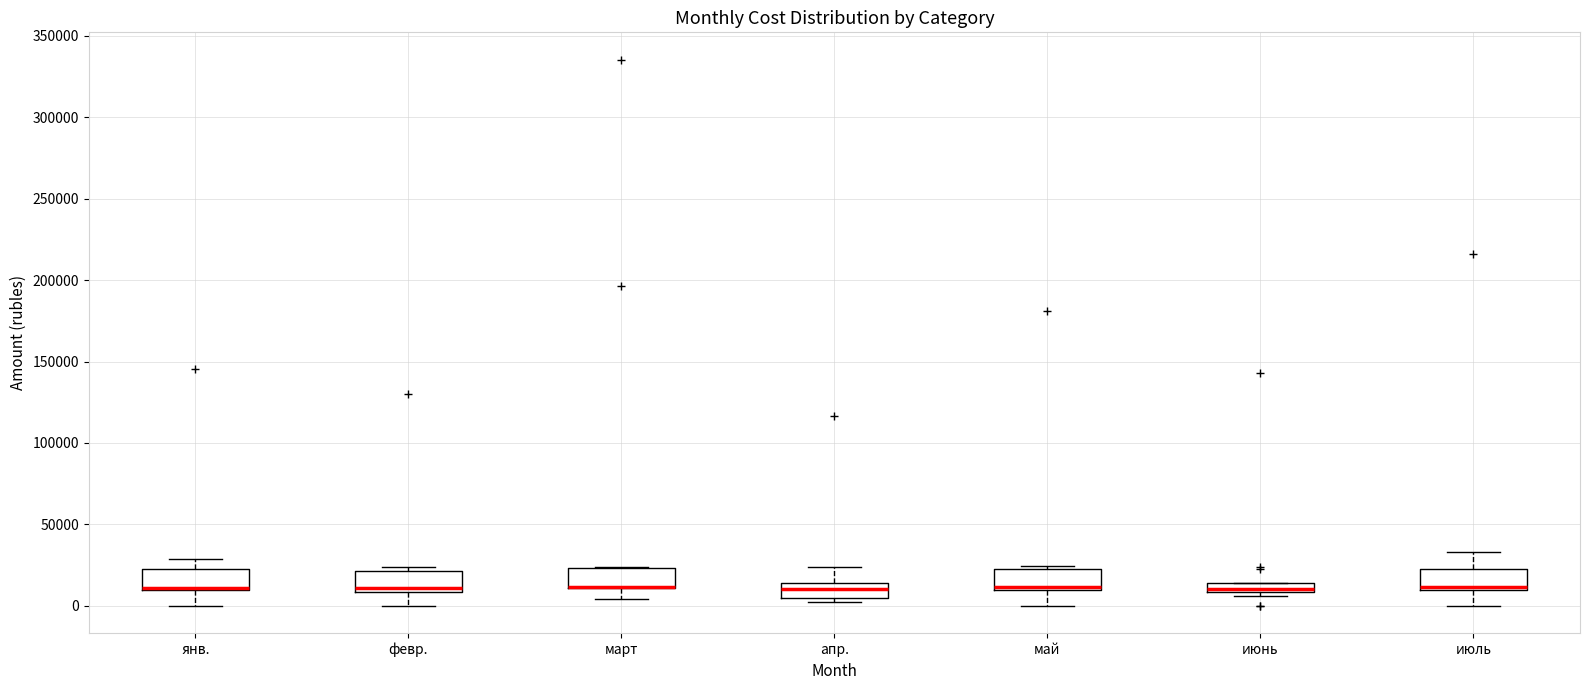

Where is the upper edge of the box for июнь on the y-axis? The values are not printed on the chart, so give them approximately, as read against the axis.

15000